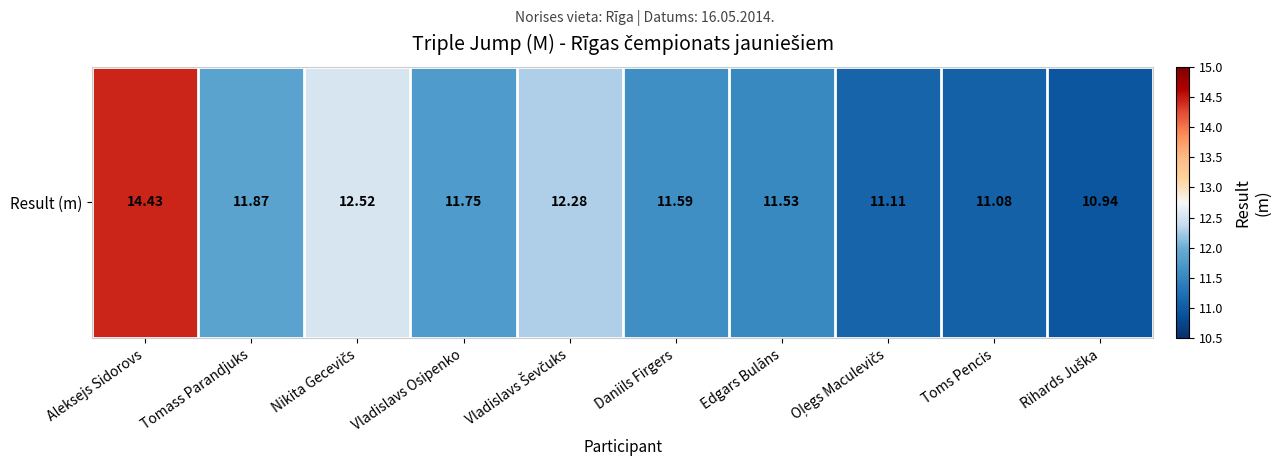

List the labels in order of value, largest first.

Aleksejs Sidorovs, Nikita Gecevičs, Vladislavs Ševčuks, Tomass Parandjuks, Vladislavs Osipenko, Daniils Firgers, Edgars Bulāns, Oļegs Maculevičs, Toms Pencis, Rihards Juška